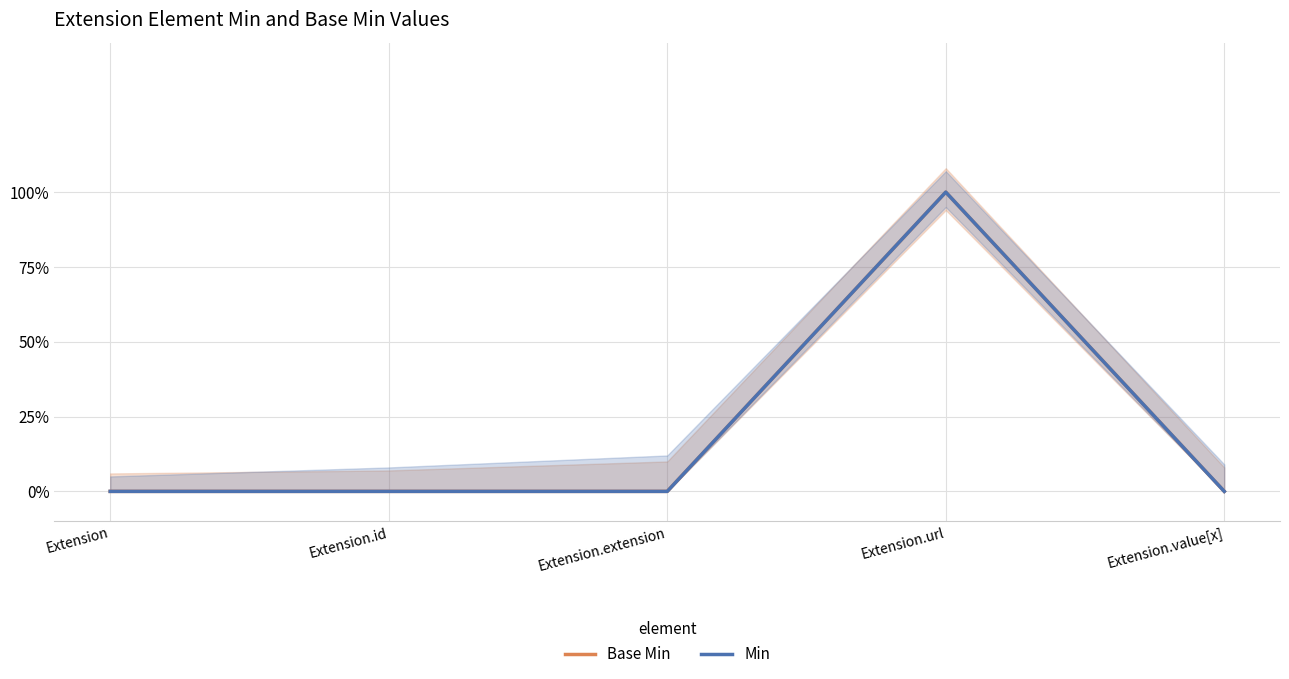

What is the maximum value shown in the chart?

1